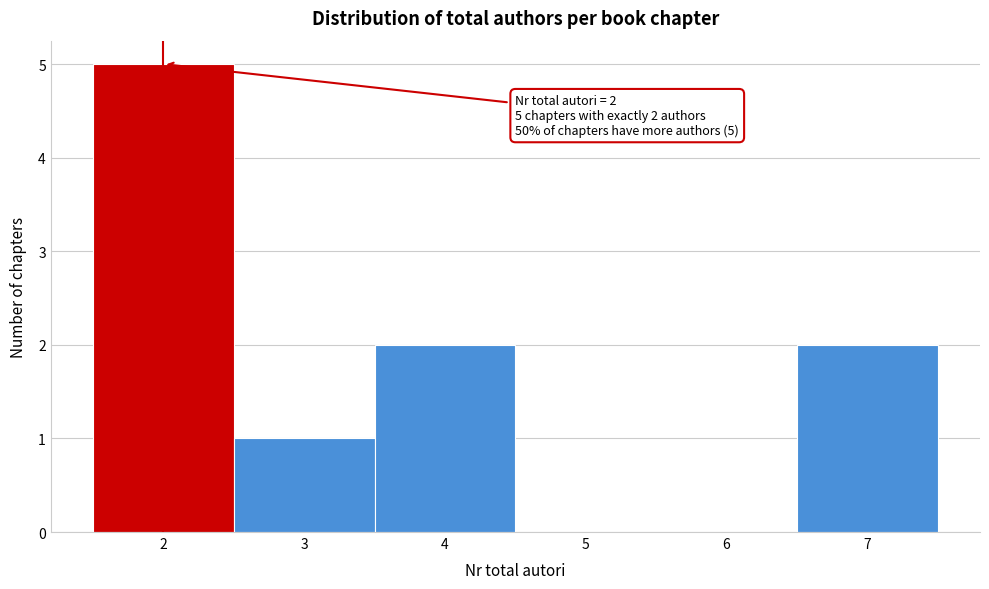

Over which range of the x-axis is the bar tallest?

1.5 to 2.5